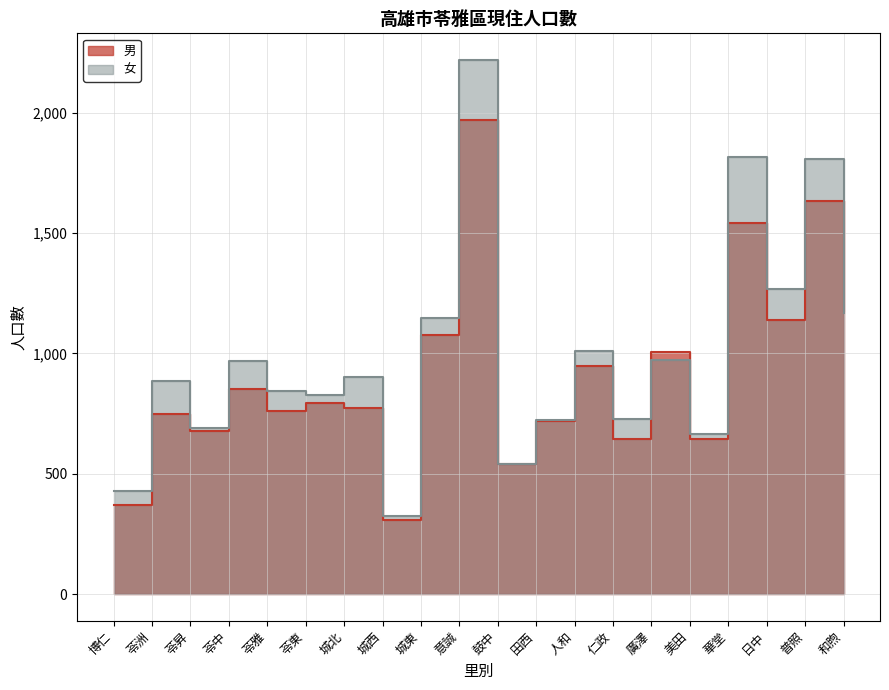

At which label does 男 first exceed 792?

苓中